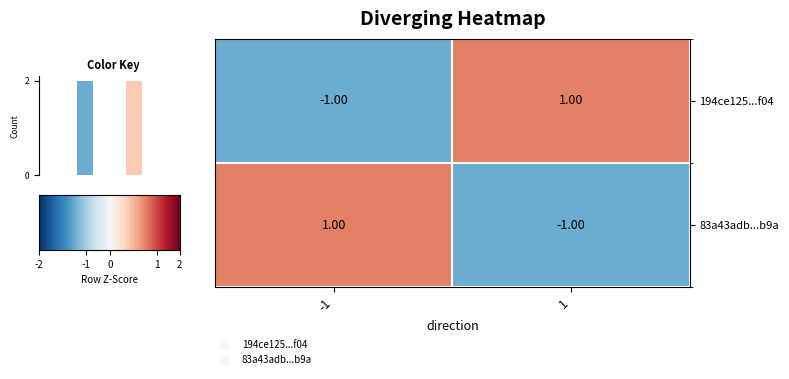

At -1, list the series in order from largest to smallest.

83a43adb...b9a, 194ce125...f04